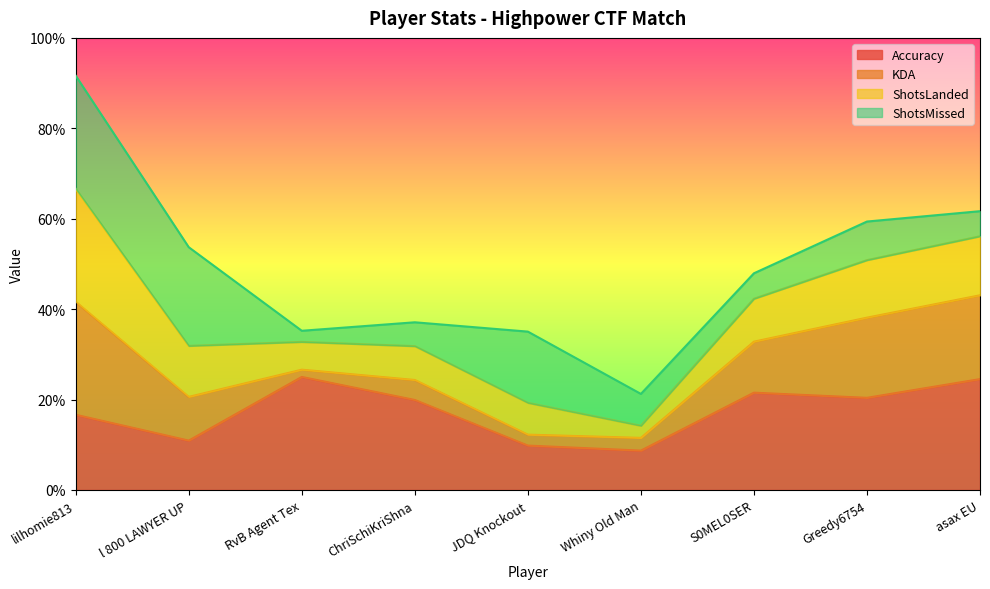

What is the total value across all series at JDQ Knockout?

35.0